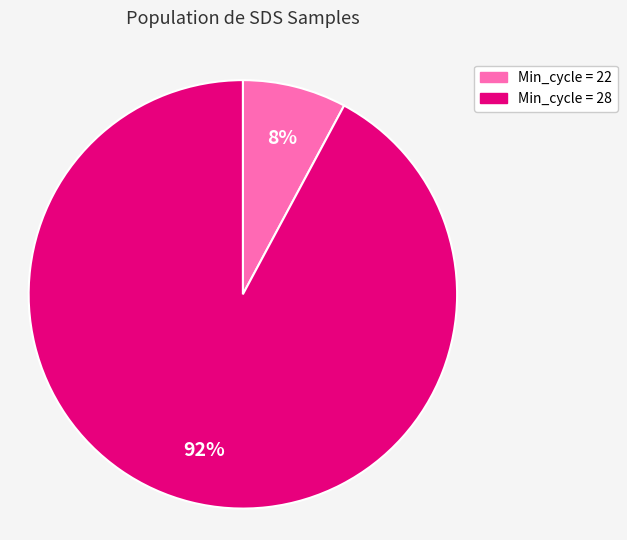

Count the number of slices in the pie.

2